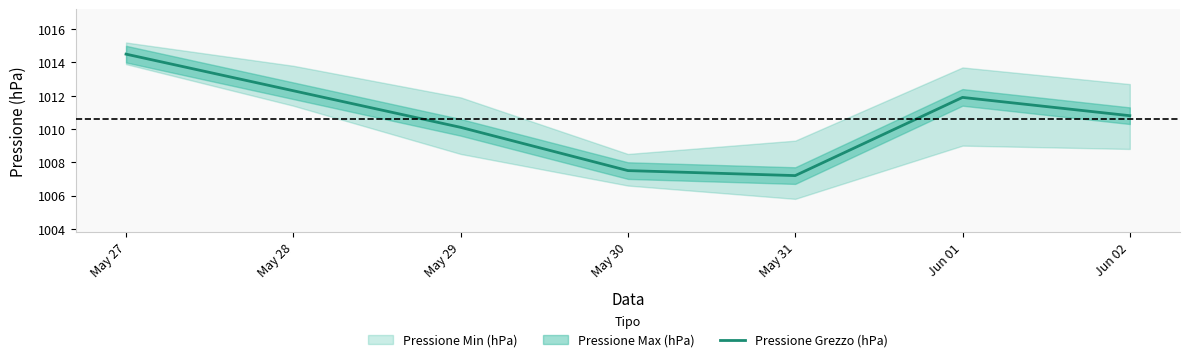

List the labels in order of value, smallest first.

May 31, May 30, May 29, Jun 02, Jun 01, May 28, May 27